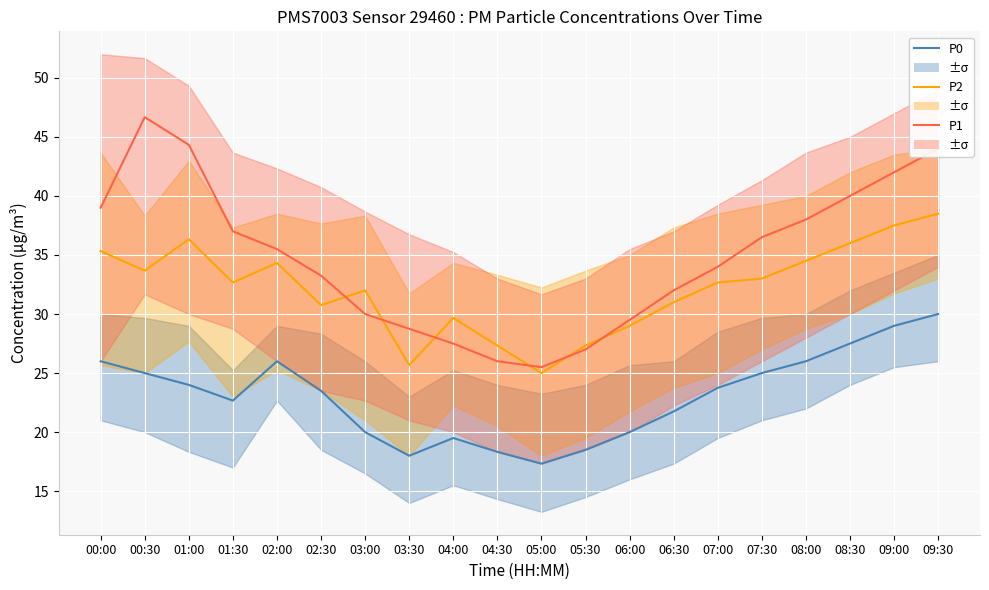

Which series has the largest total across all categories?

P1